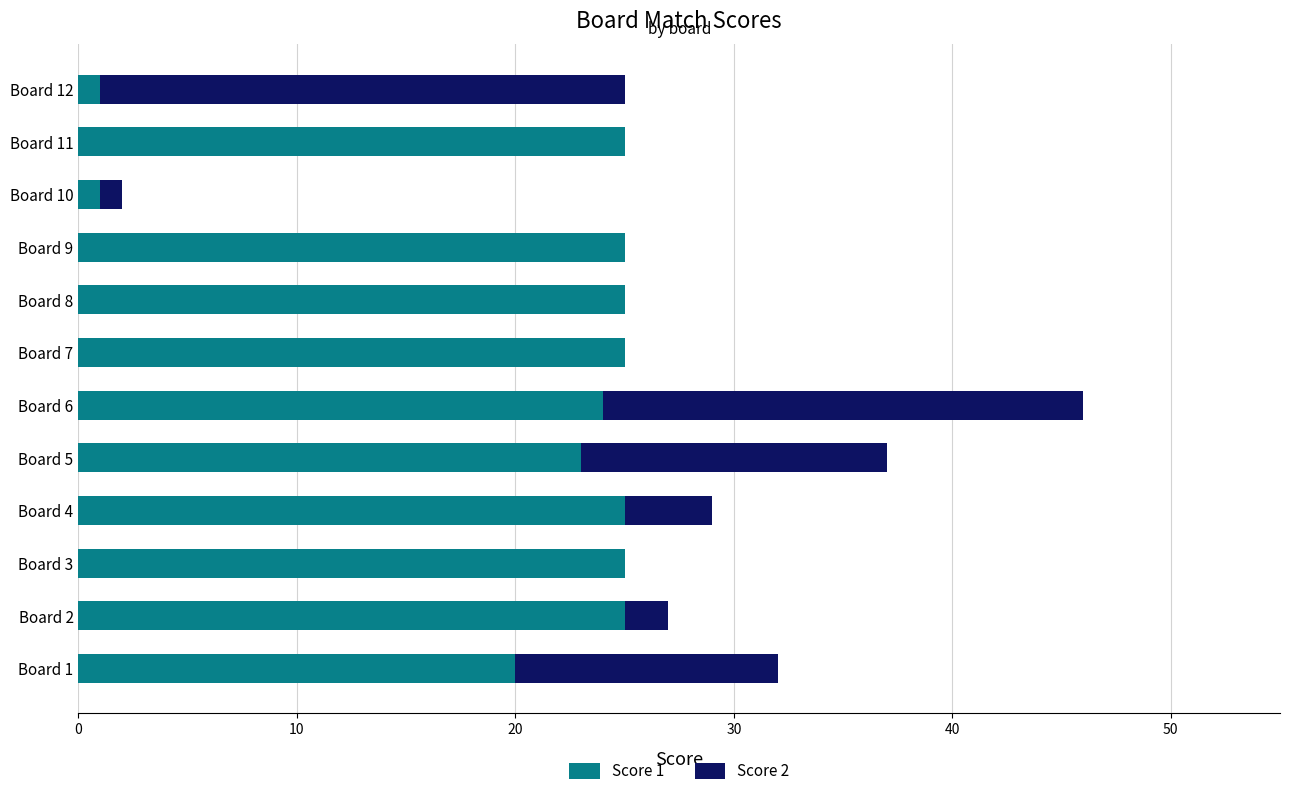

What is the total value across all series at Board 9?

25